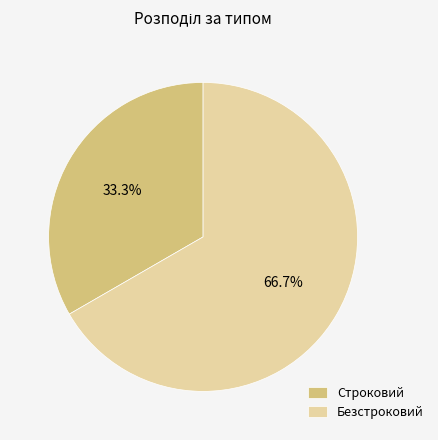

Which category has the biggest portion of the pie?

Безстроковий